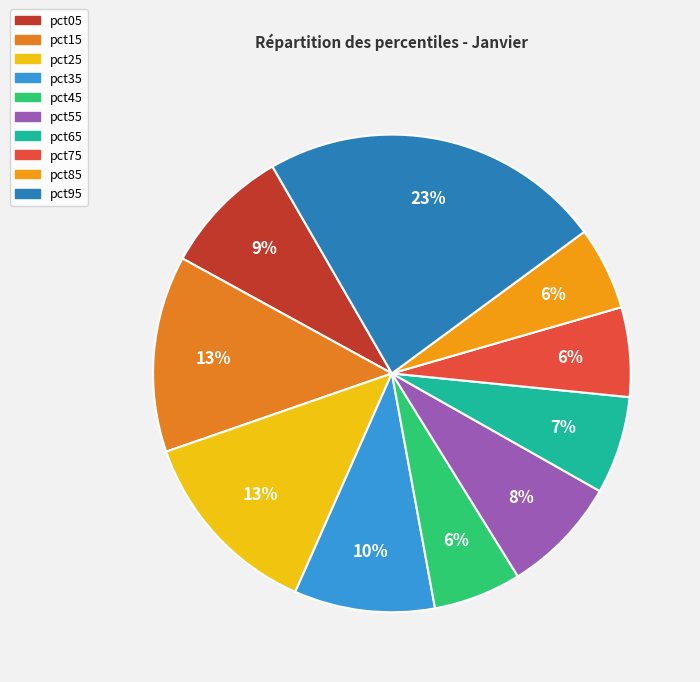

To the nearest percent, what is the difference between the pct05 and pct35 slice percentages?

1%